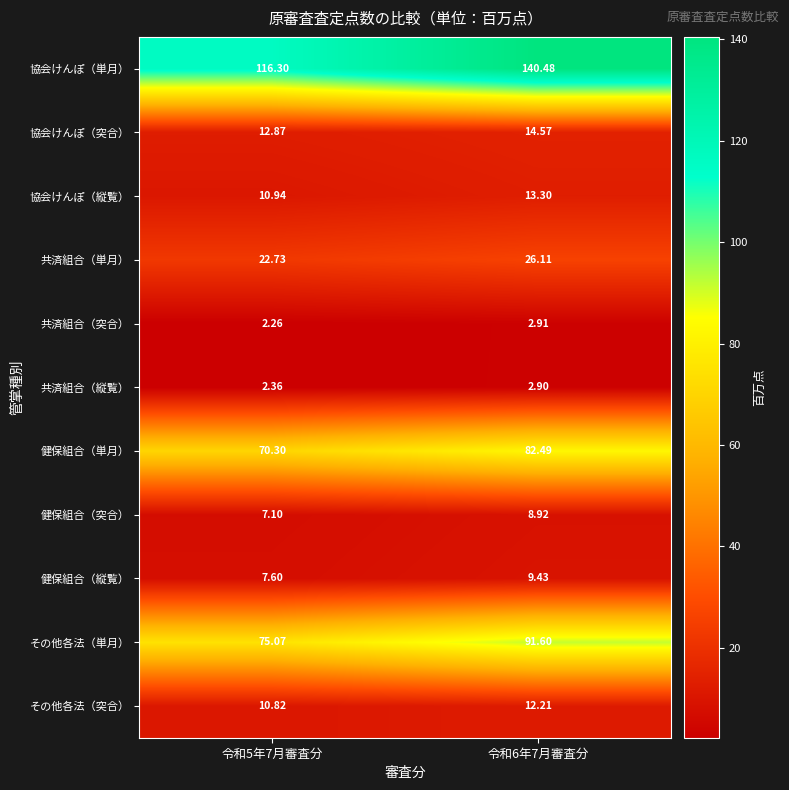

List the series in order of their peak value, lowest first.

共済組合（縦覧）, 共済組合（突合）, 健保組合（突合）, 健保組合（縦覧）, その他各法（突合）, 協会けんぽ（縦覧）, 協会けんぽ（突合）, 共済組合（単月）, 健保組合（単月）, その他各法（単月）, 協会けんぽ（単月）